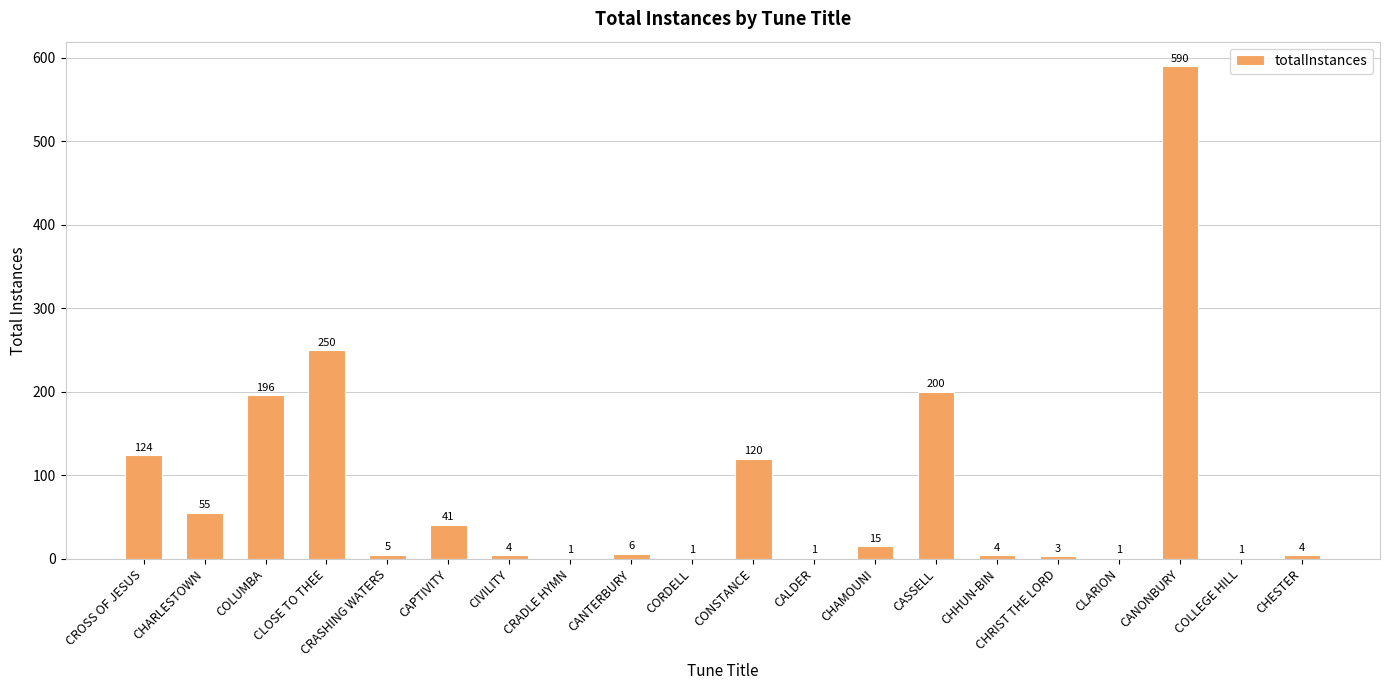

Where is the data nearest to the value 295?

CLOSE TO THEE